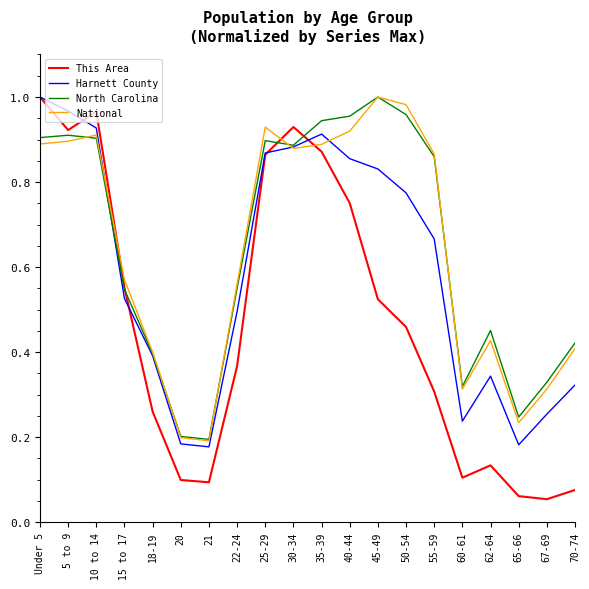

What is the total value across all series at 25-29?

3.6